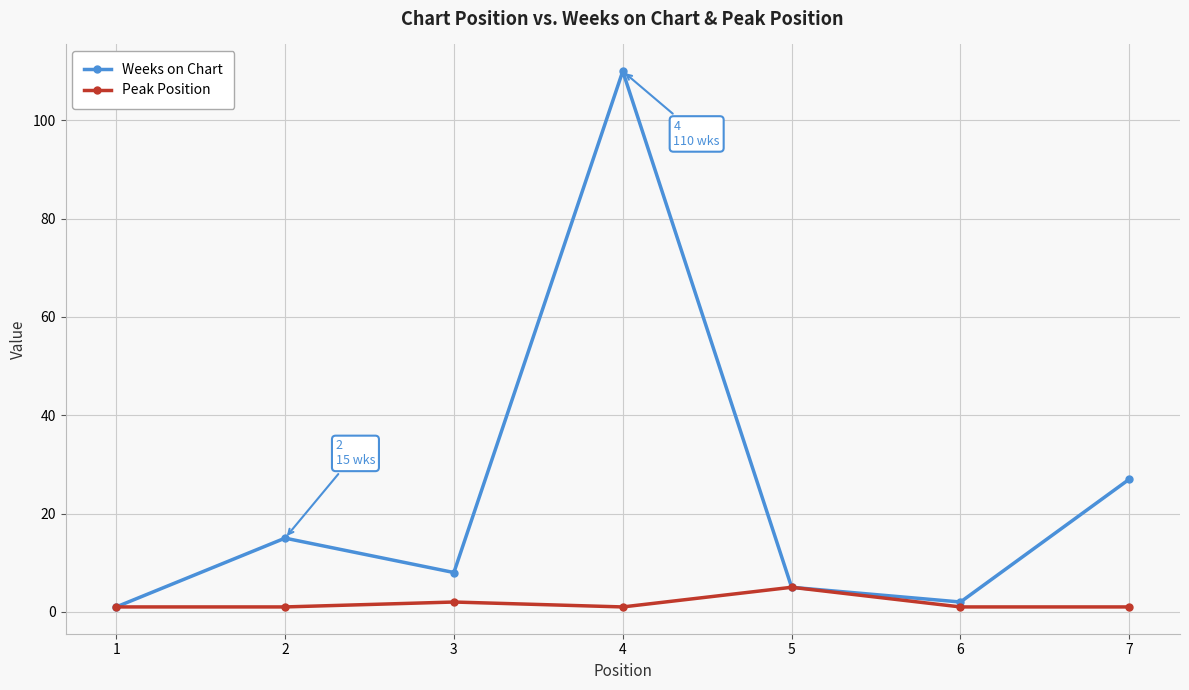

What is the greatest value displayed?

110